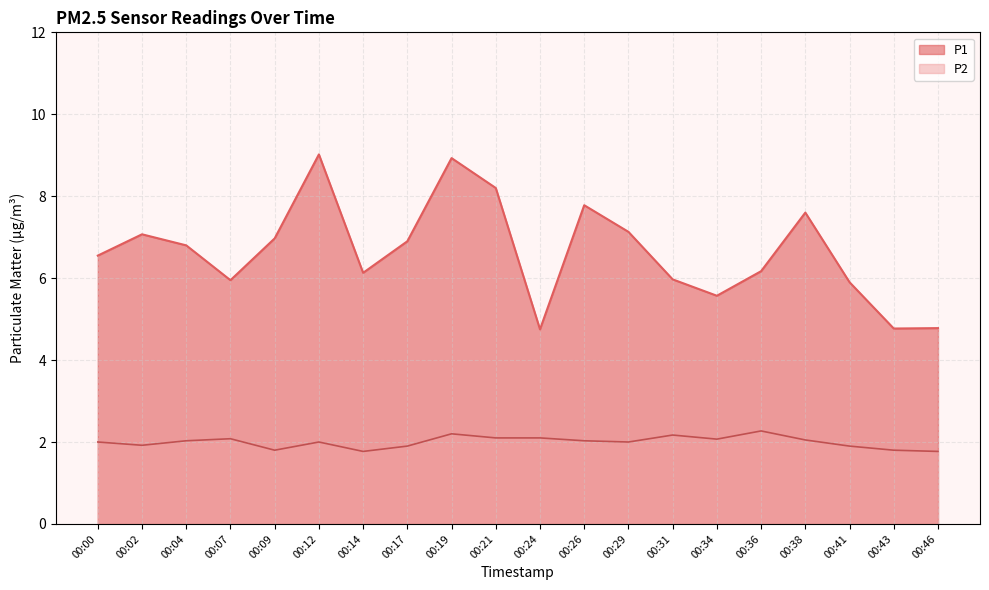

At which label does P2 first exceed 2?

00:04